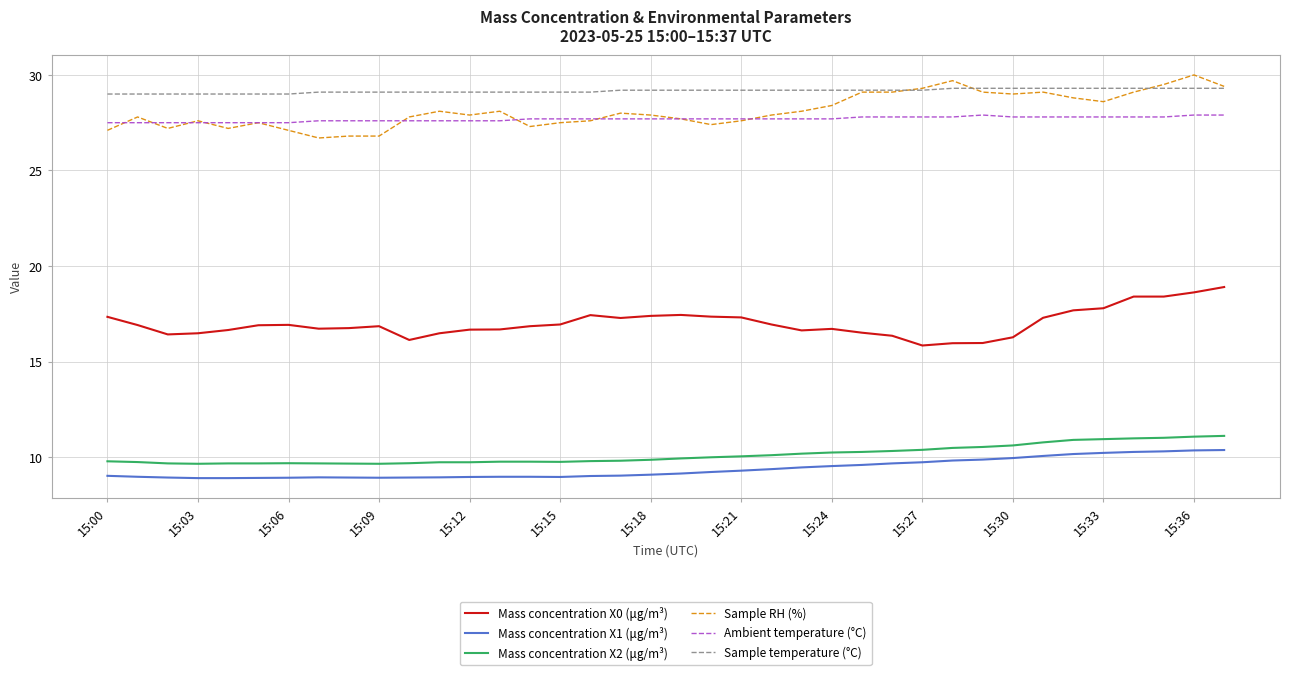

At how many categories does at least one series exceed 24?

38